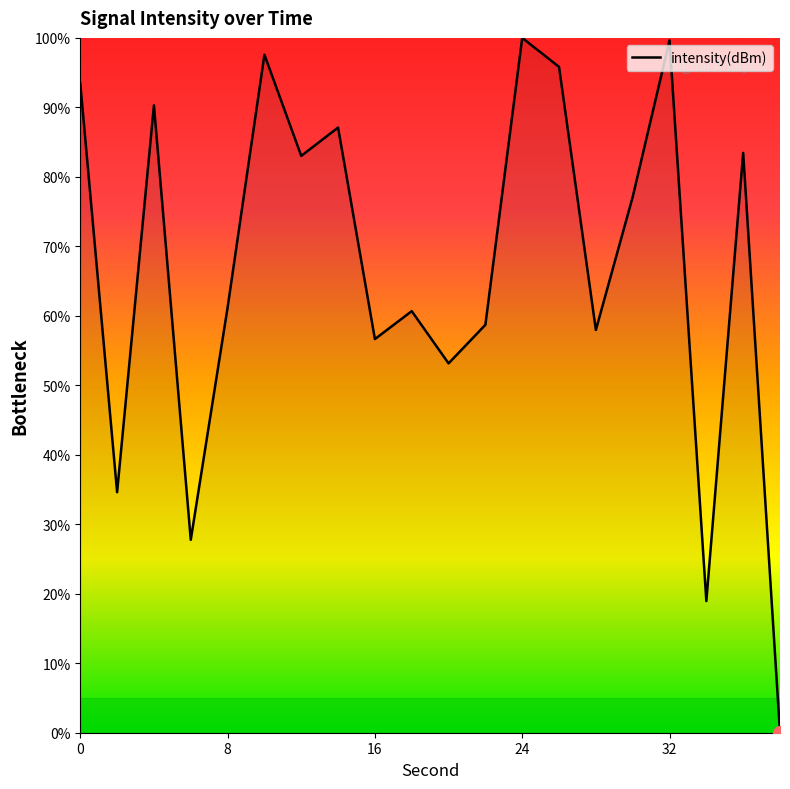

What is the difference between the maximum and minimum values?

100.0